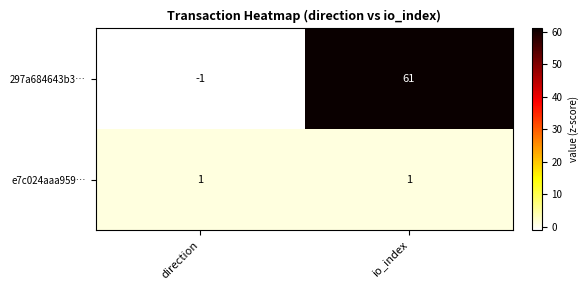

What is the difference between the 297a684643b3… values at io_index and direction?

62